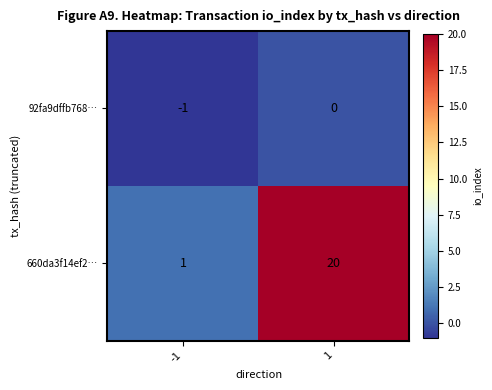

Which series has the largest range (max minus min)?

660da3f14ef2…